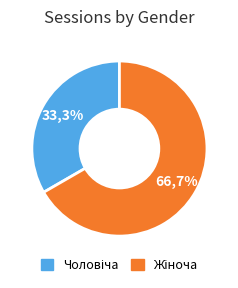

Which slice is the smallest?

Чоловіча